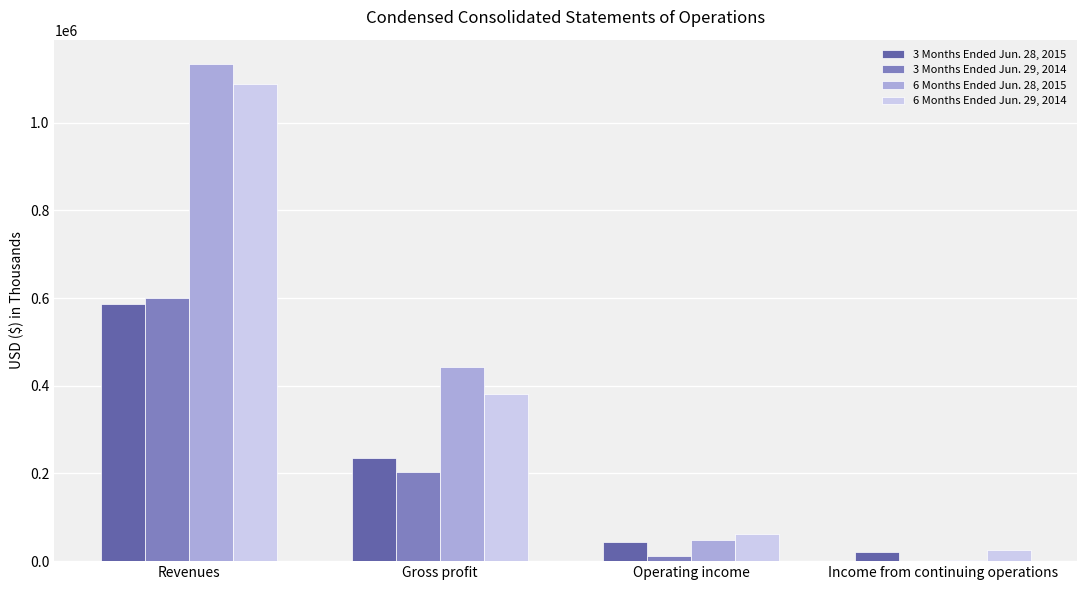

Which category has the highest value in the 6 Months Ended Jun. 29, 2014 series?

Revenues